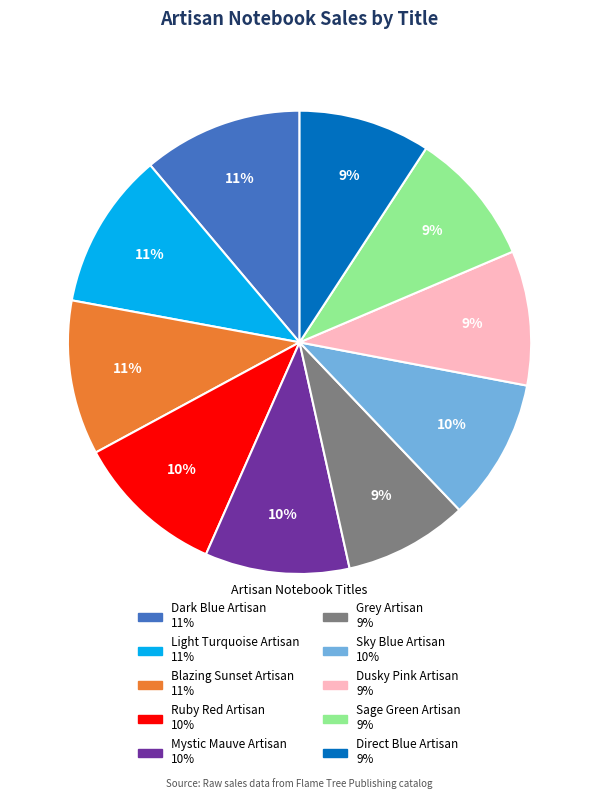

Combined, do Sky Blue Artisan and Sage Green Artisan account for over 50%?

No